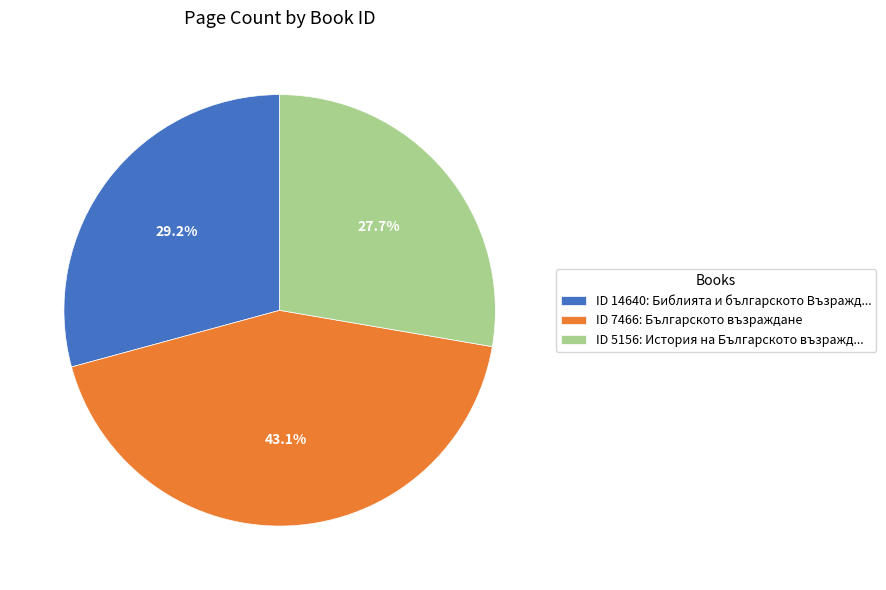

How much of the chart is everything except ID 5156: История на Българското възражд...?

72.3%